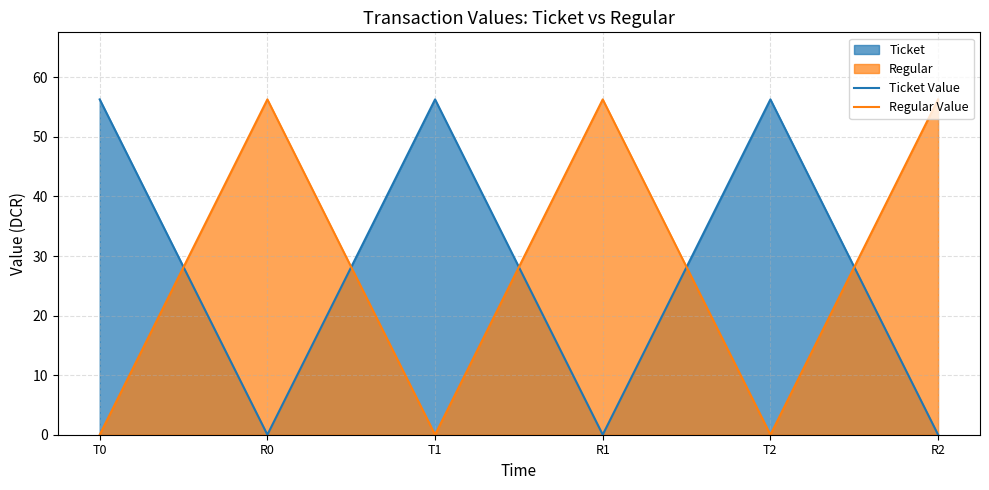

Reading left to right, list all the values displayed in this chart.

Ticket Value: T0=56.3	R0=0.0	T1=56.3	R1=0.0	T2=56.3	R2=0.0
Regular Value: T0=0.0	R0=56.3	T1=0.0	R1=56.3	T2=0.0	R2=56.3